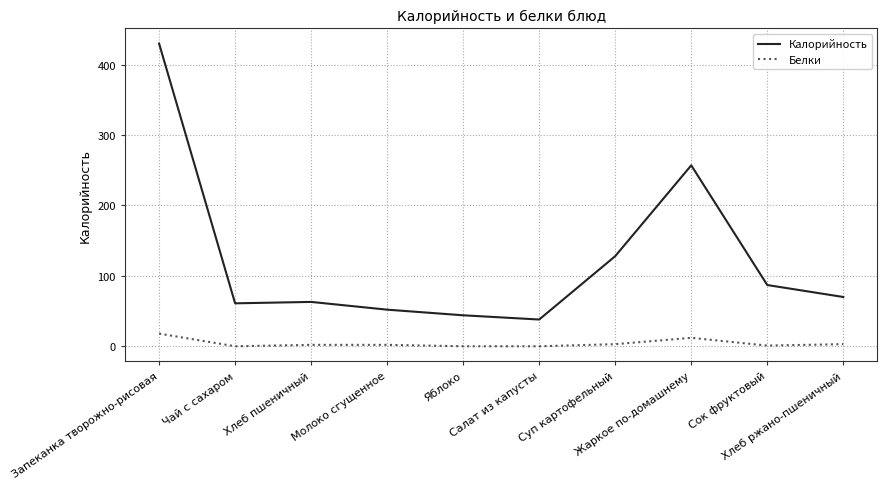

What is the difference between the maximum and minimum values in the Калорийность series?

392